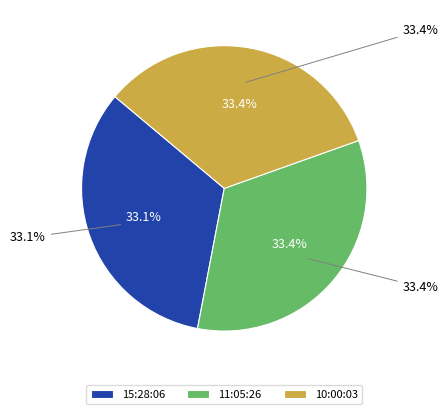

Combined, do 15:28:06 and 10:00:03 account for over 50%?

Yes